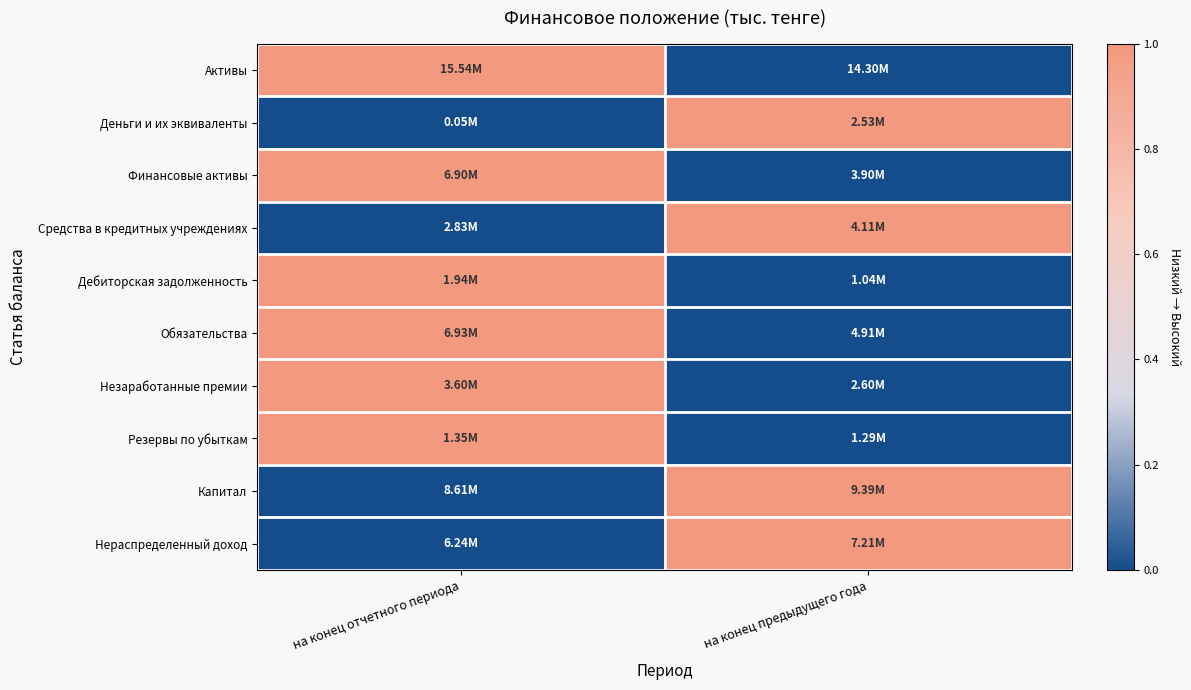

What is the spread (max minus min) of values at на конец отчетного периода?

1